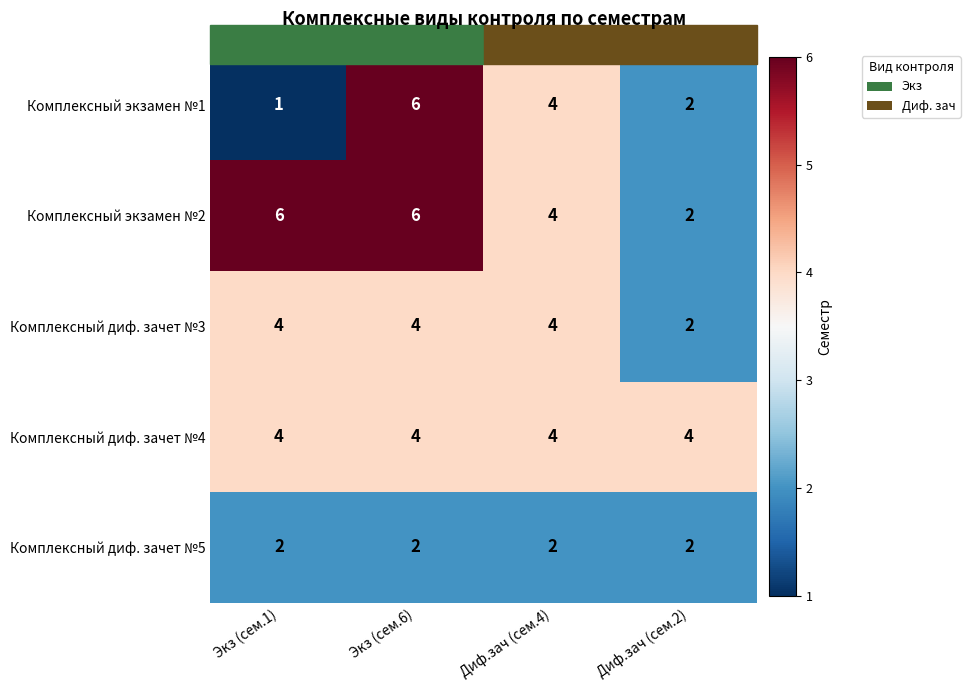

What is the sum of the Комплексный диф. зачет №3 values at Диф.зач (сем.4) and Диф.зач (сем.2)?

6